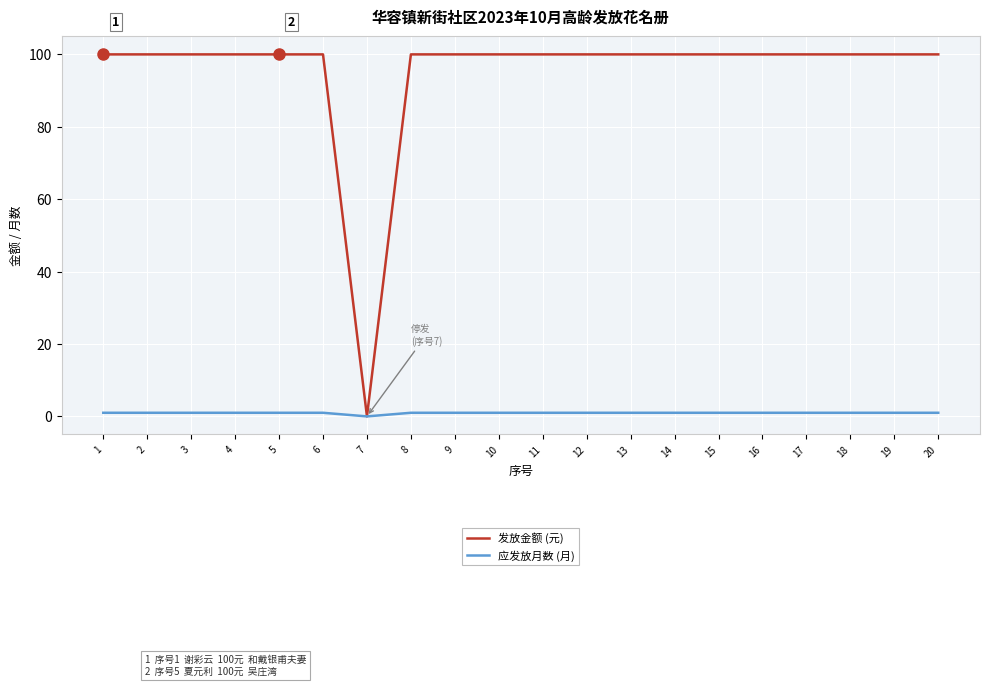

What is the average value of the 应发放月数 (月) series?

1